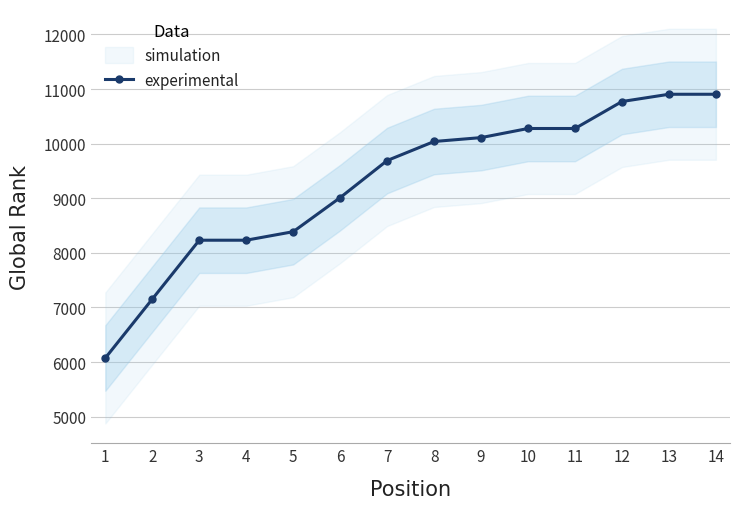

What is the greatest value displayed?

10904